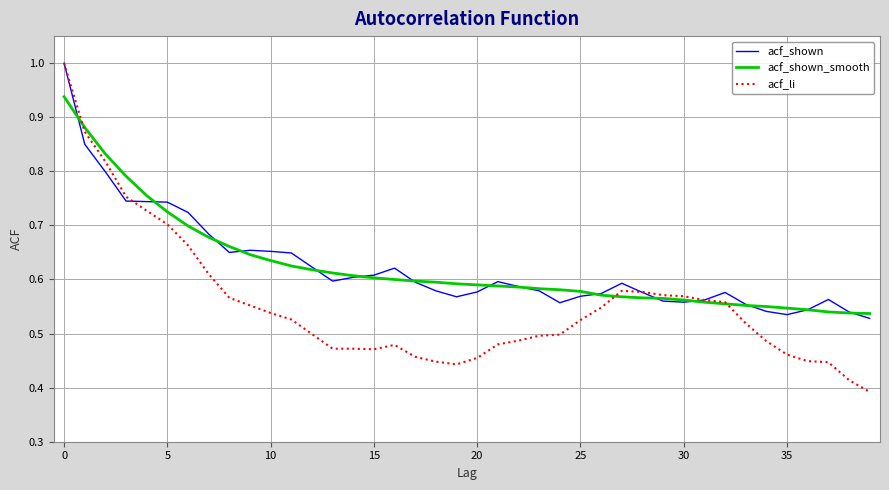

What is the maximum value shown in the chart?

1.0